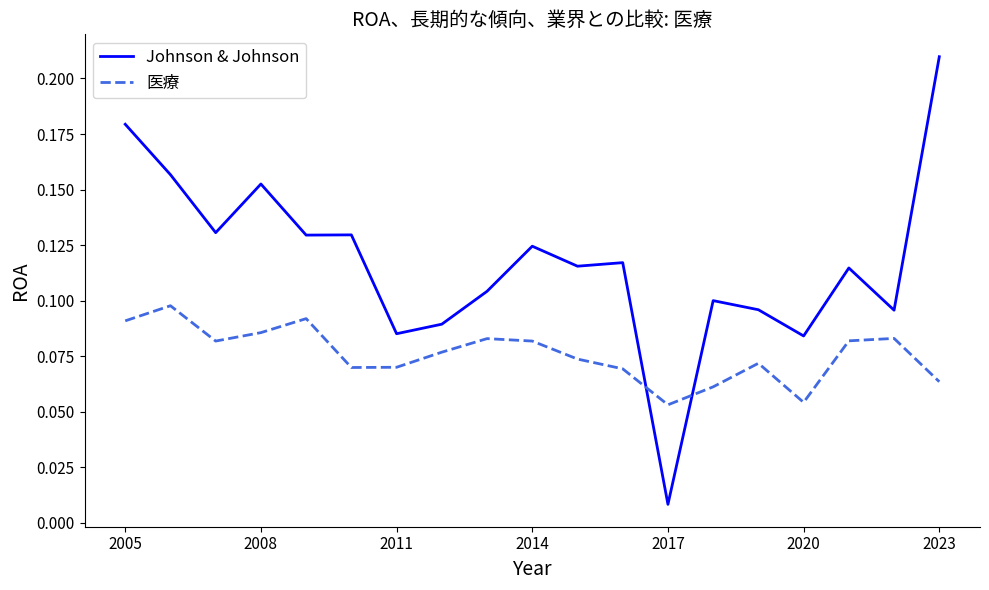

Which series ends up on top after the final intersection of Johnson & Johnson and 医療?

Johnson & Johnson